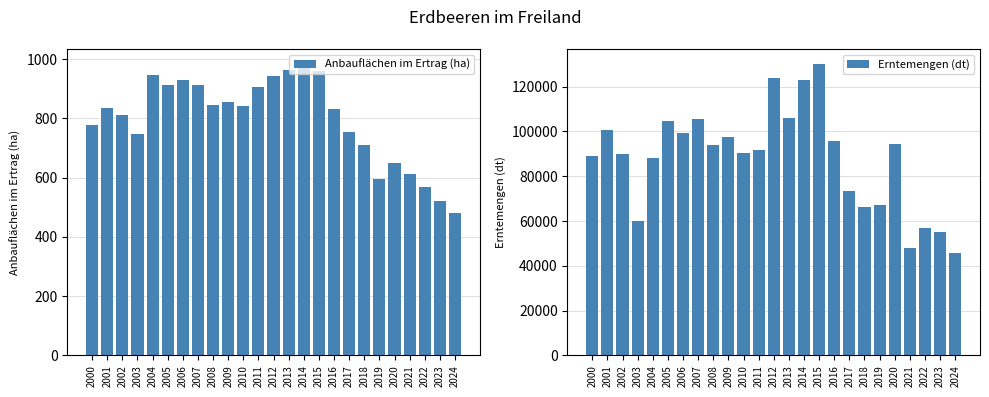

Reading left to right, extract all data points from this chart.

Anbauflächen im Ertrag (ha): 776.1	836.2	812.5	746.9	944.9	913.1	928.2	912.1	846.1	856.4	842.7	906.1	941.1	964.5	984.6	959.8	832.9	754.6	710.0	596.8	649.6	611.3	568.8	519.5	480.0
Erntemengen (dt): 89094.0	100848.0	90106.0	60204.0	88255.0	104552.0	99225.0	105618.0	93916.0	97397.0	90197.0	91673.0	123710.0	105782.0	122923.0	130274.0	95599.0	73476.0	66095.0	67077.0	94257.0	48156.0	56733.0	55058.0	45669.0